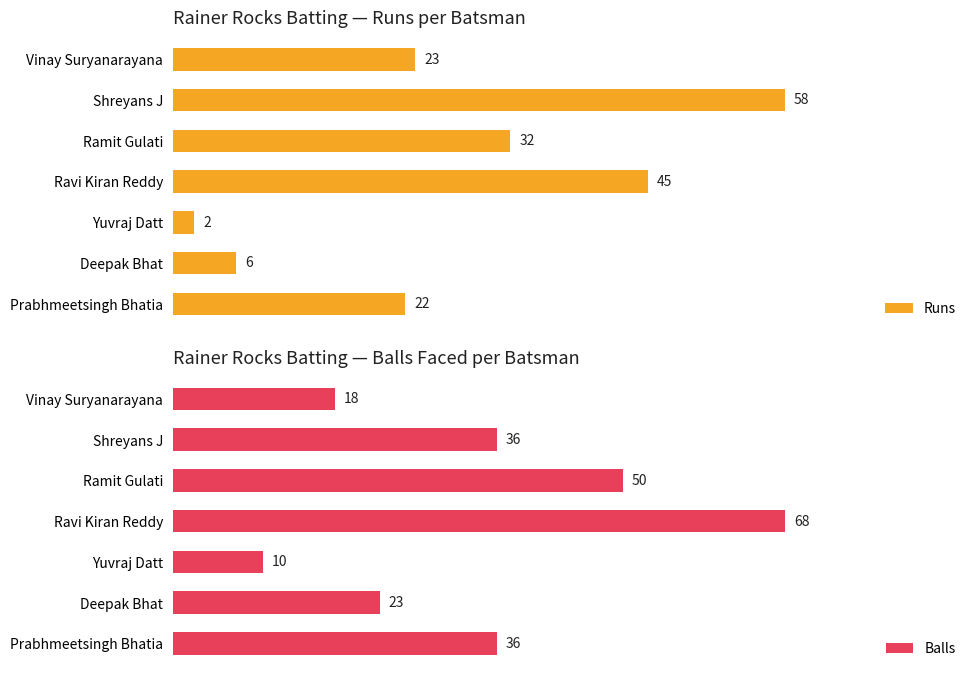

How many data points does each series have?

7